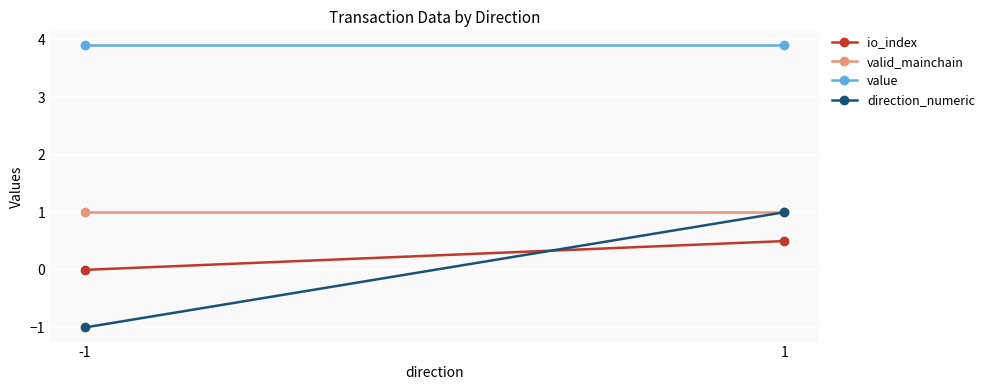

How many lines are shown in the chart?

4